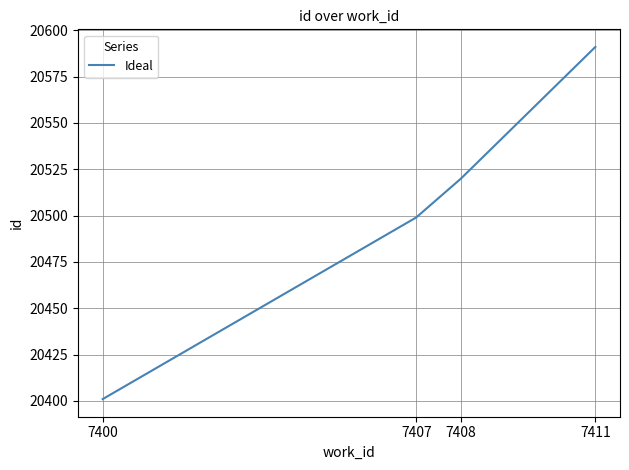

What is the maximum value shown in the chart?

20591